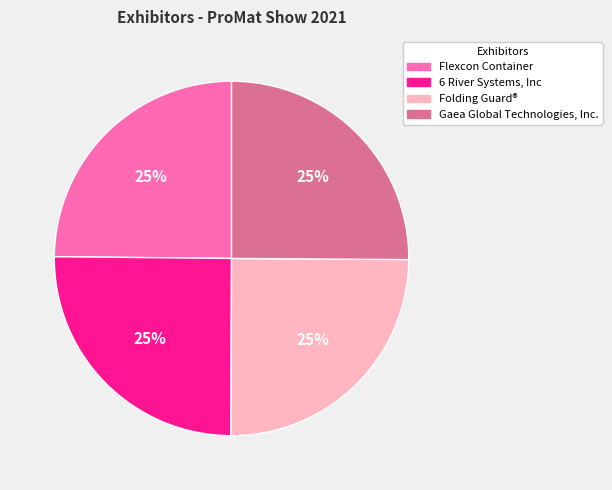

To the nearest percent, what is the combined percentage of Flexcon Container and Gaea Global Technologies, Inc.?

50%